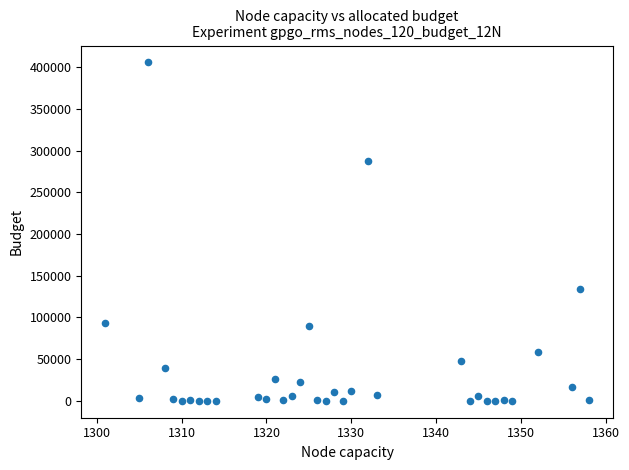

What Y value in the scatter plot is closest to 203005?

133726